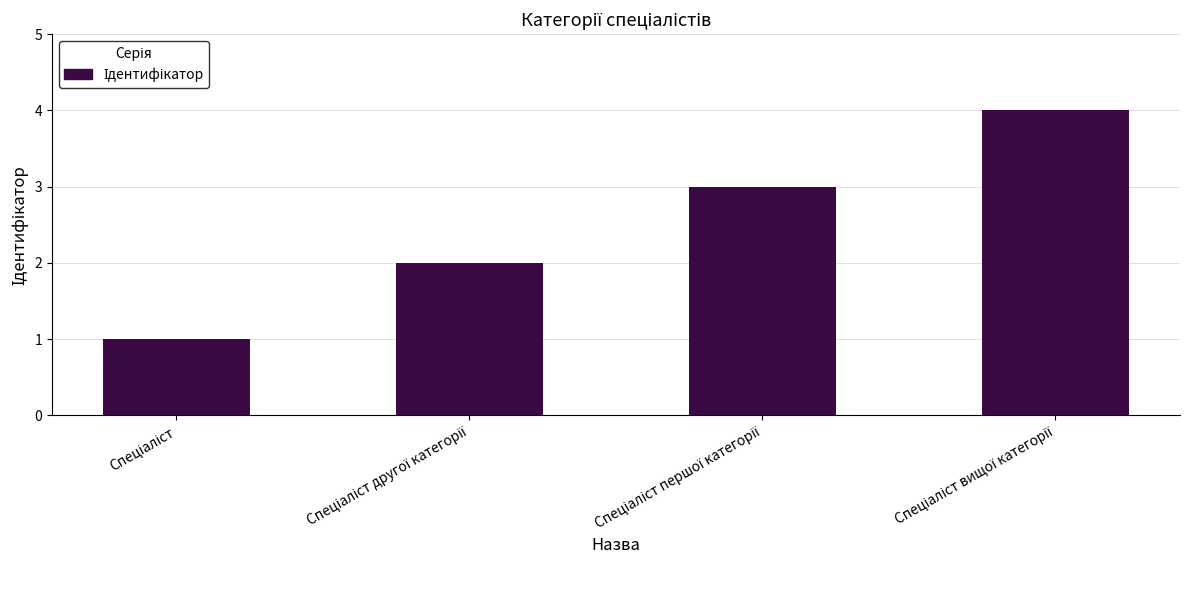

What is the maximum value shown in the chart?

4